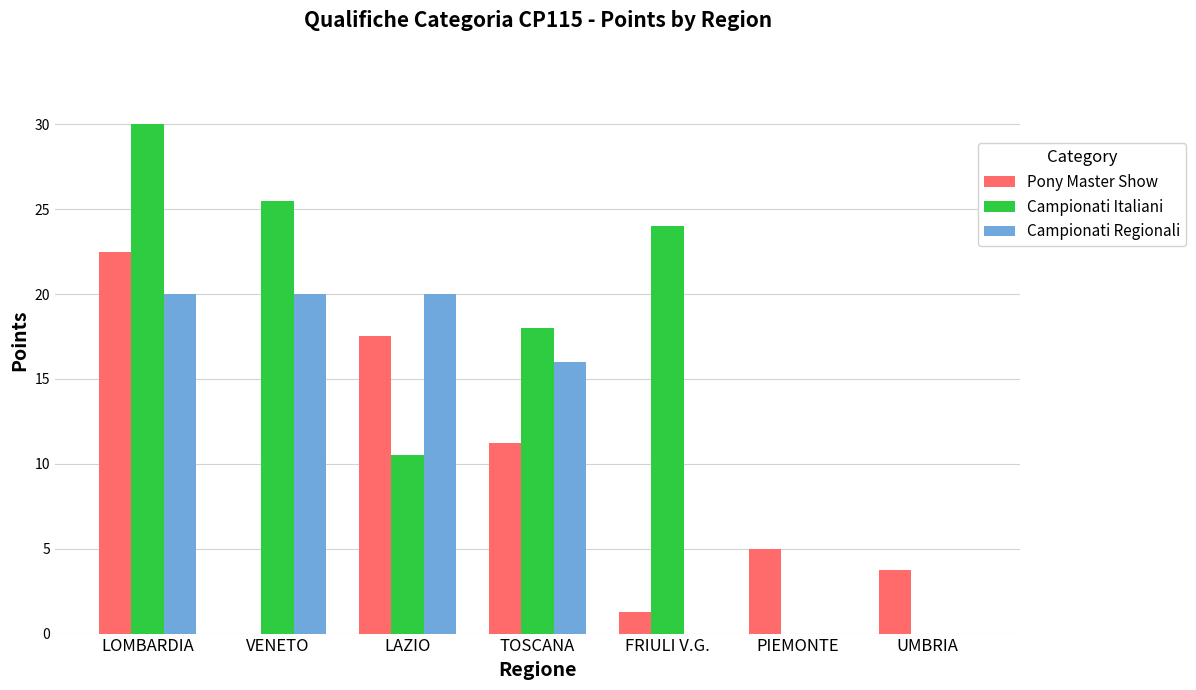

The value of Pony Master Show at TOSCANA is 16.4. True or false?

False